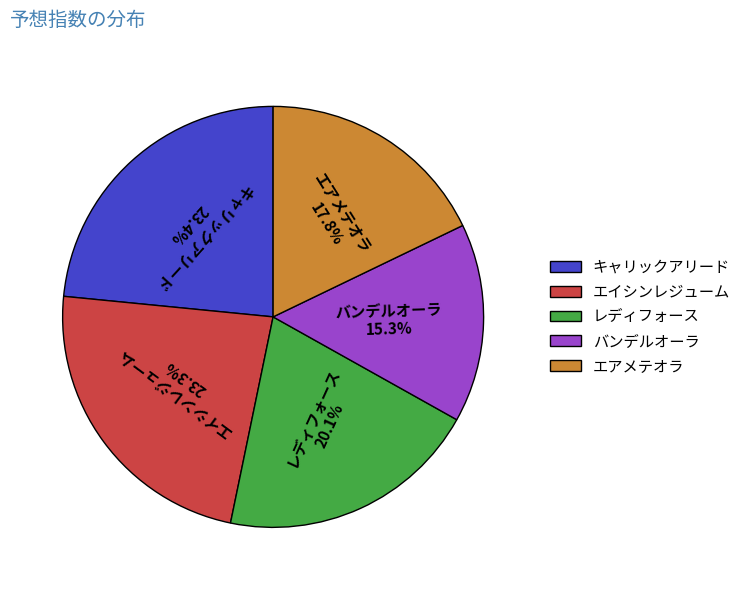

What is the smallest slice in the pie chart?

バンデルオーラ